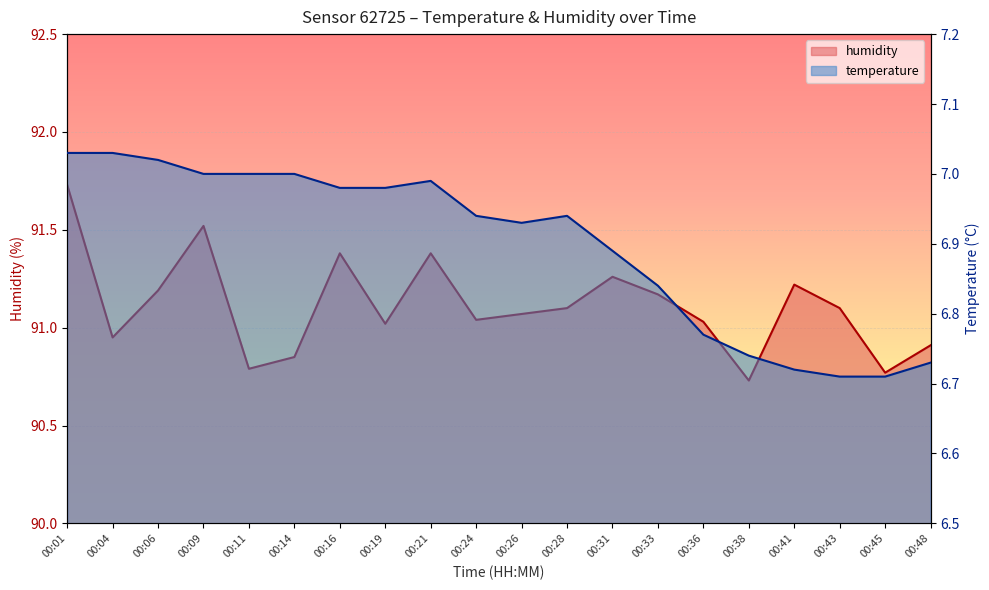

At 00:16, list the series in order from largest to smallest.

humidity, temperature